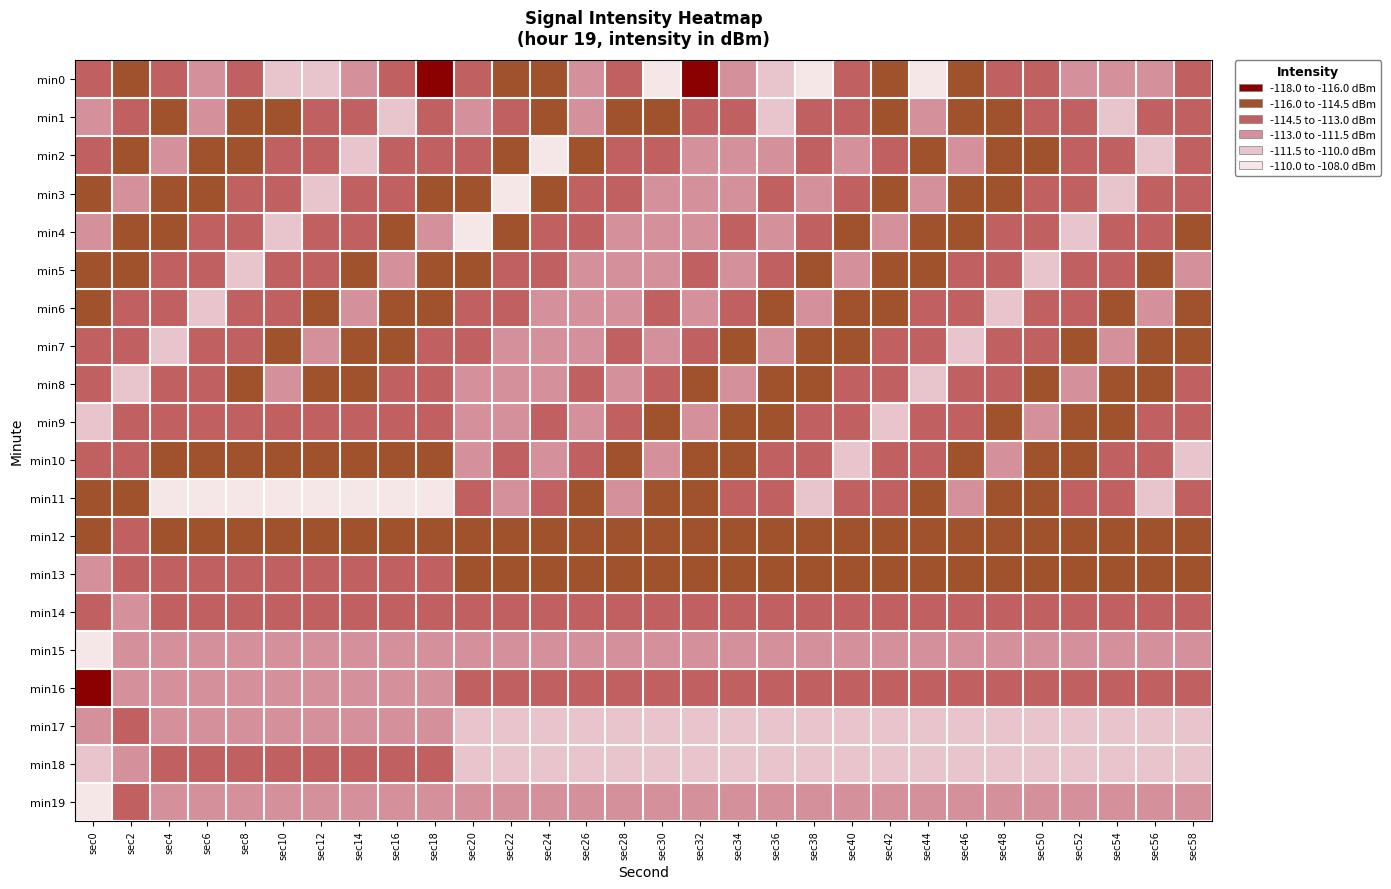

Which series has the widest spread of values?

min0